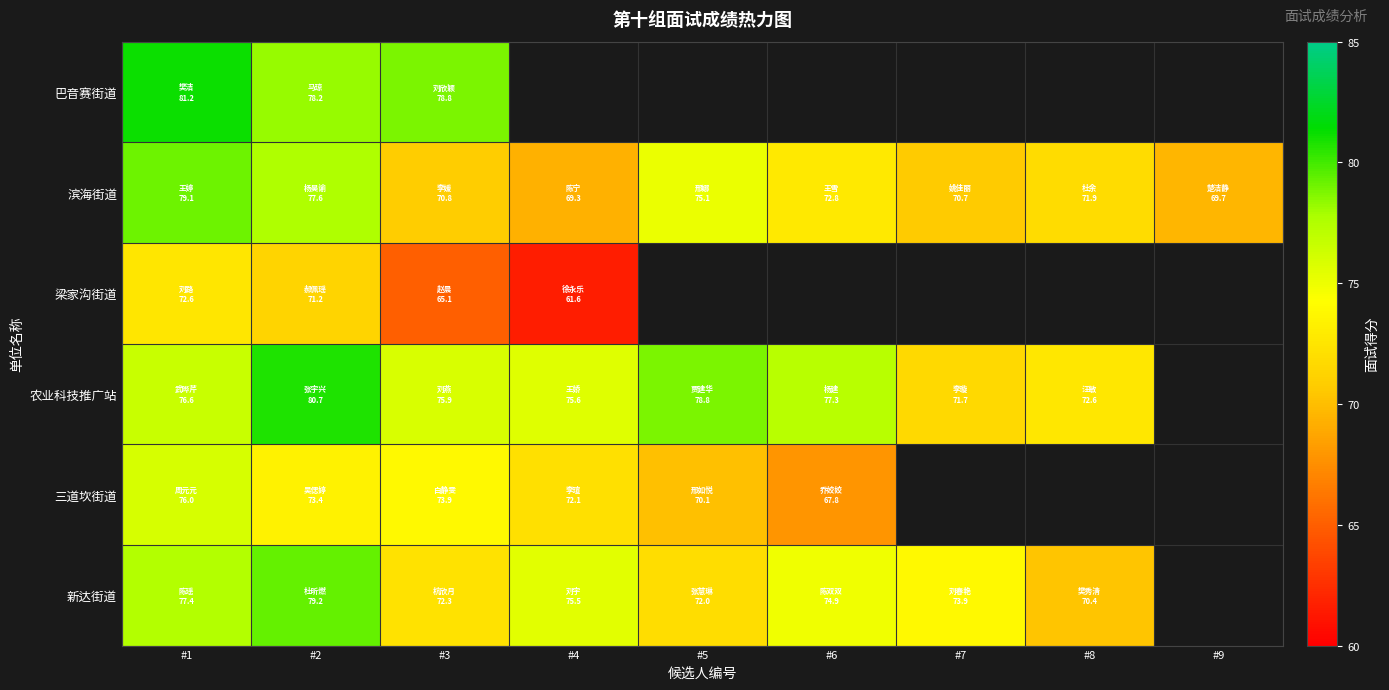

What is the difference between the 梁家沟街道 values at #1 and #4?

11.0